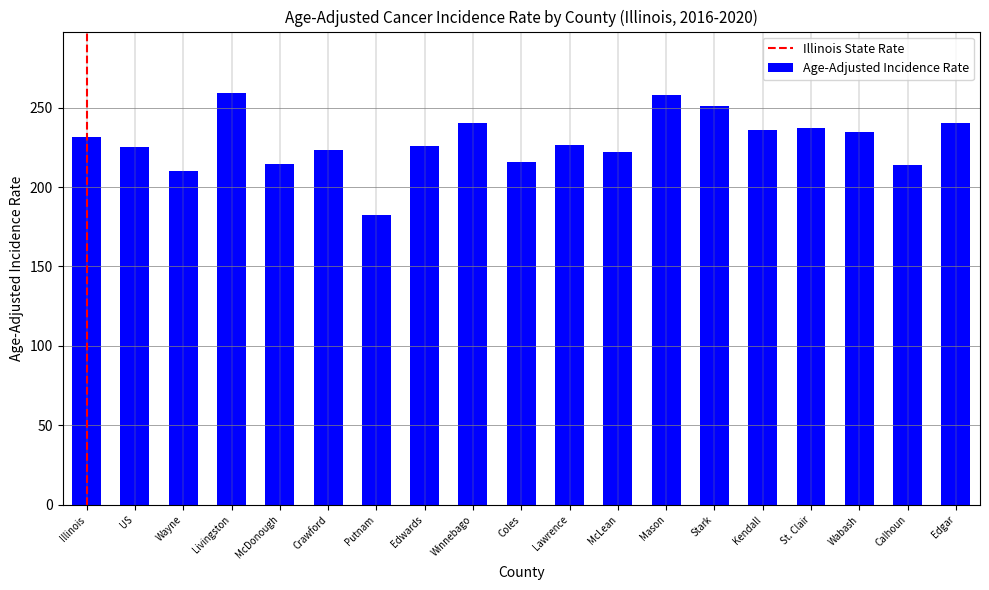

The value at Coles is 116.3. True or false?

False